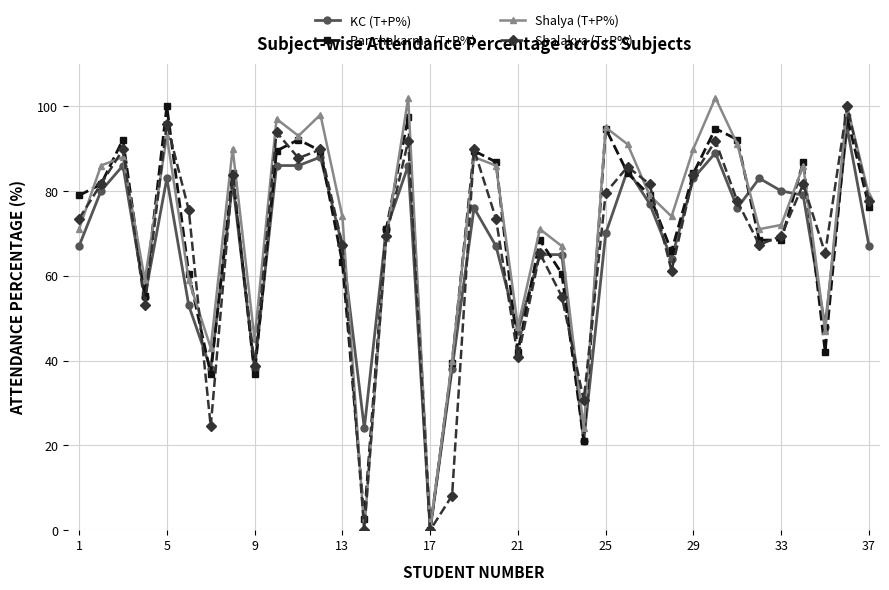

True or false: Panchakarma (T+P%) has more than 0 interior local peaks.

True